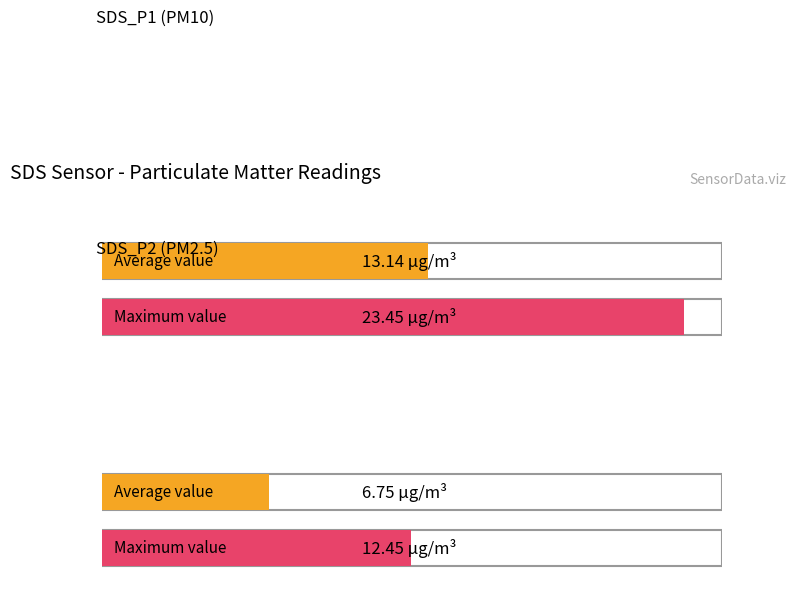

Which series has the largest total across all categories?

SDS_P1